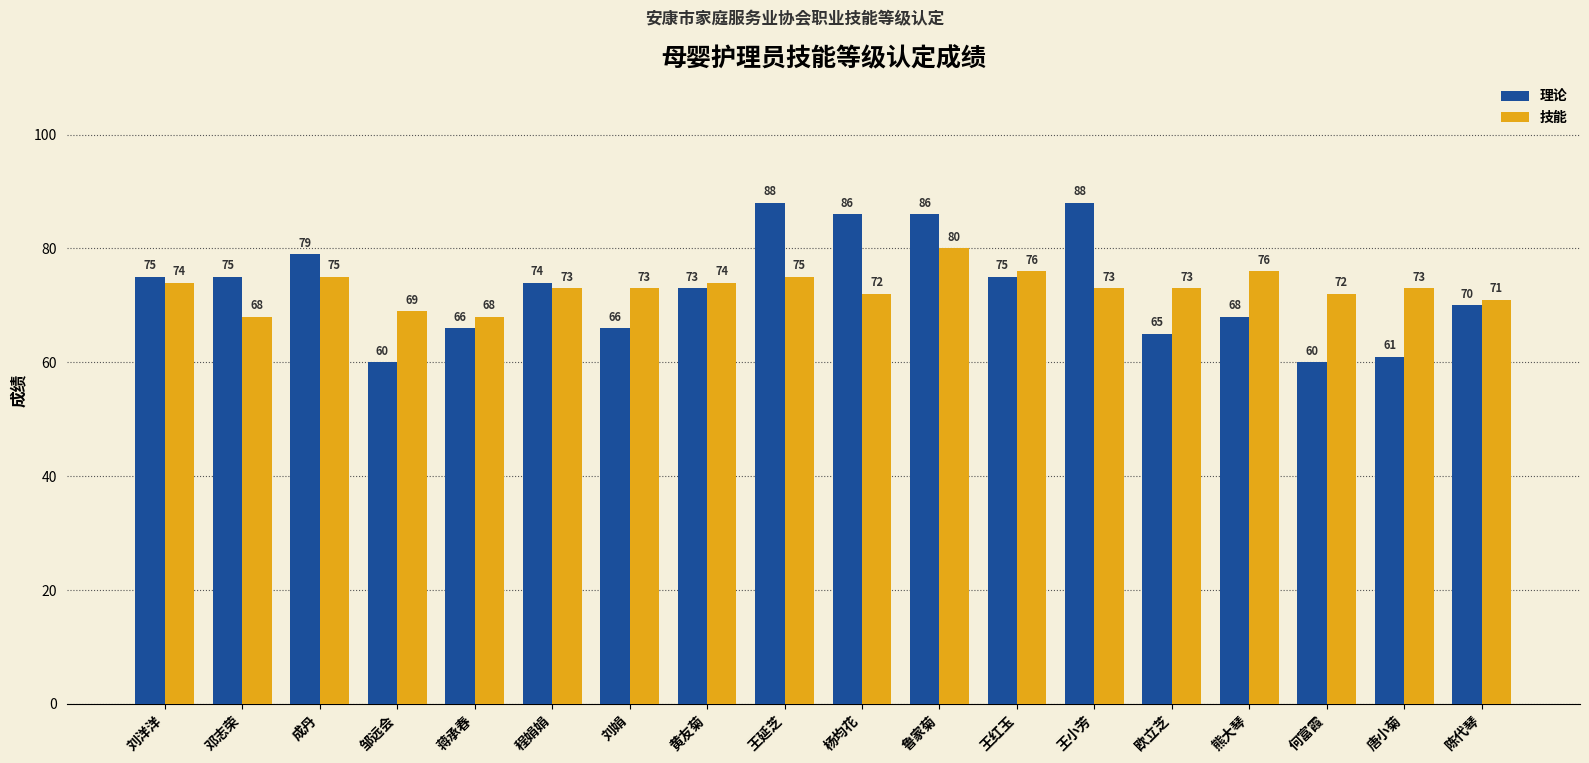

What is the label of the 14th bar from the right?

蒋承春